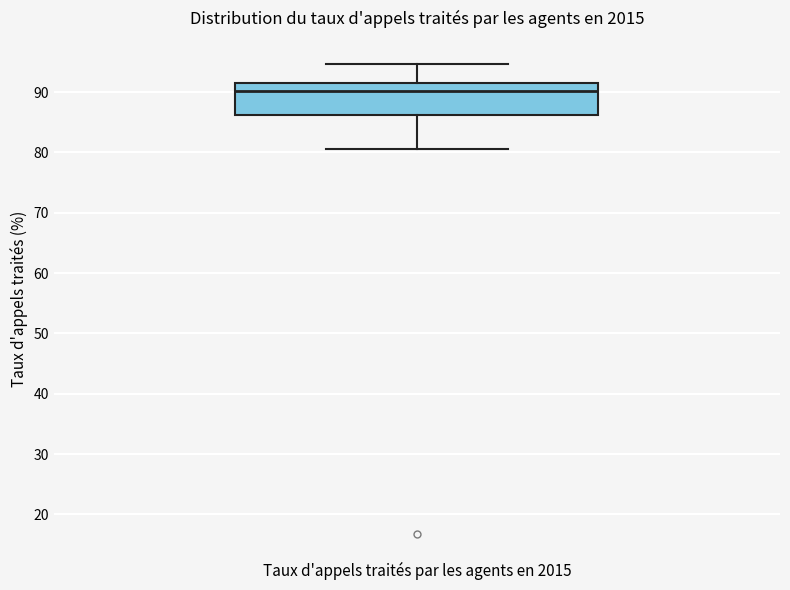

Transcribe this box plot: give where the median line is, the range the box spans, and where the two whiskers end, as read against the y-axis. The values are not printed on the chart, so give them approximately, as read against the axis.

median 90, box 86 to 91, whiskers 80 to 95